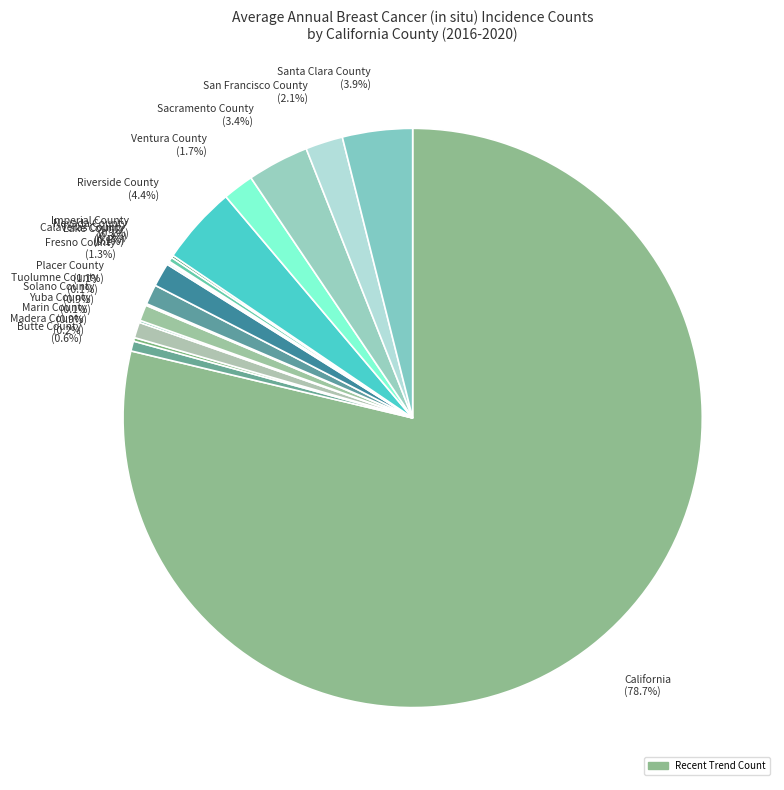

Is the sum of Fresno County (1.3%) and Santa Clara County (3.9%) greater than half?

No